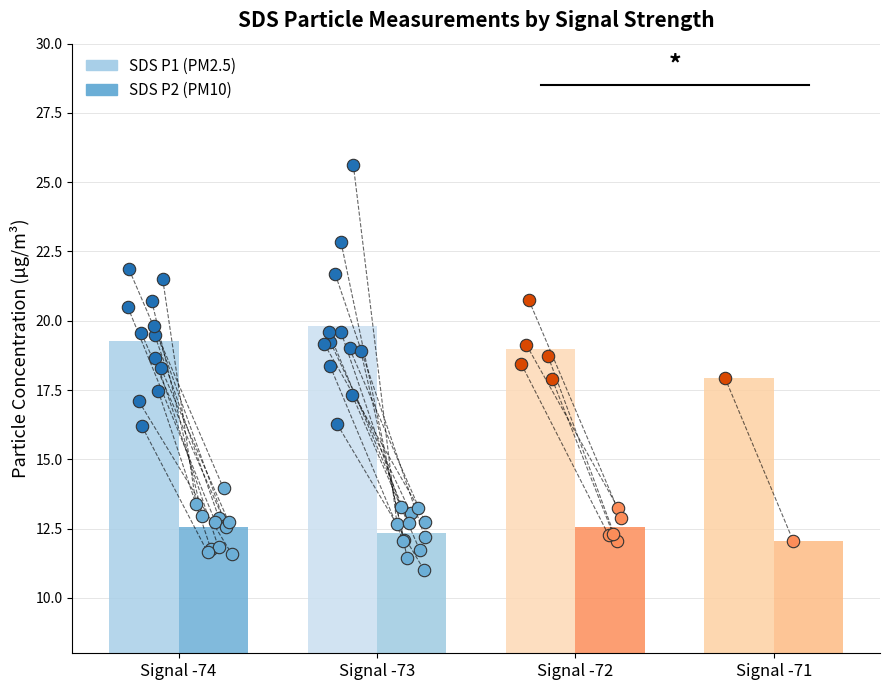

What are all the series names shown in the legend?

SDS_P1, SDS_P2